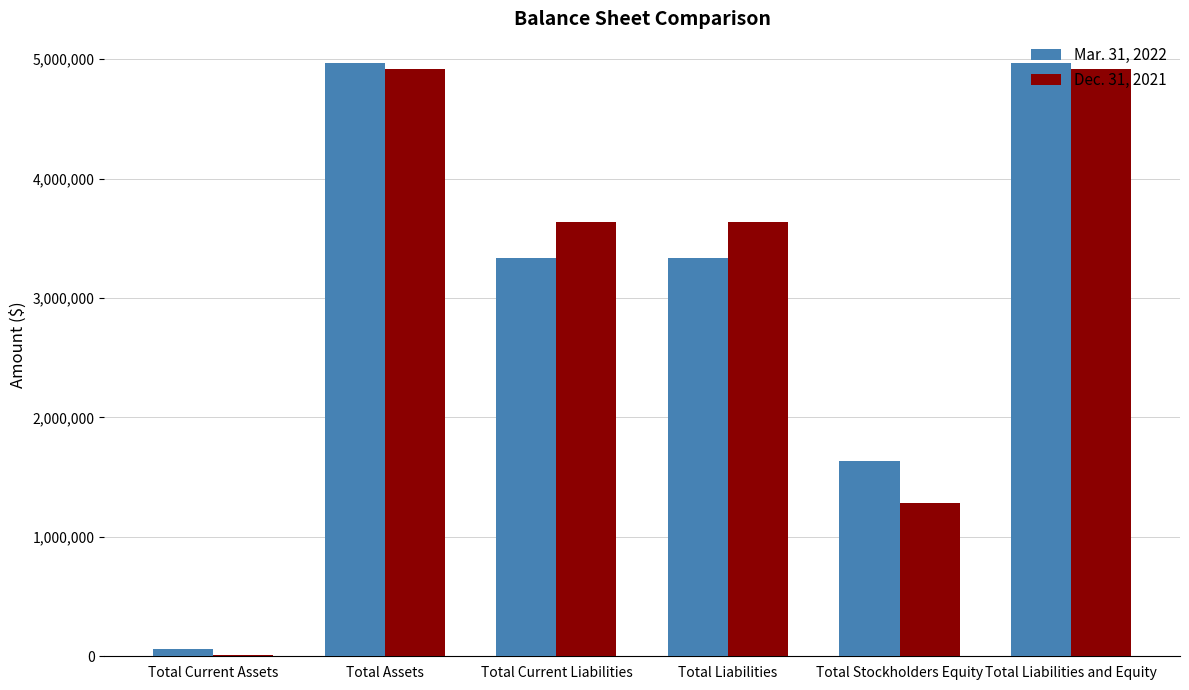

What is the greatest value displayed?

4967919